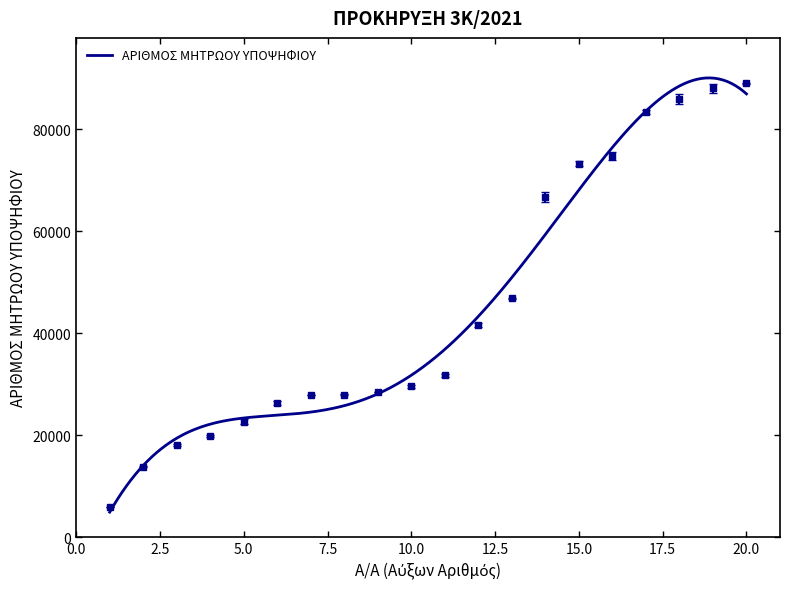

Reading left to right, what are all the values shown in this chart?

1=5952	2=13824	3=18095	4=19896	5=22662	6=26273	7=27895	8=27915	9=28515	10=29628	11=31715	12=41615	13=46845	14=66757	15=73300	16=74799	17=83424	18=86052	19=88052	20=89062